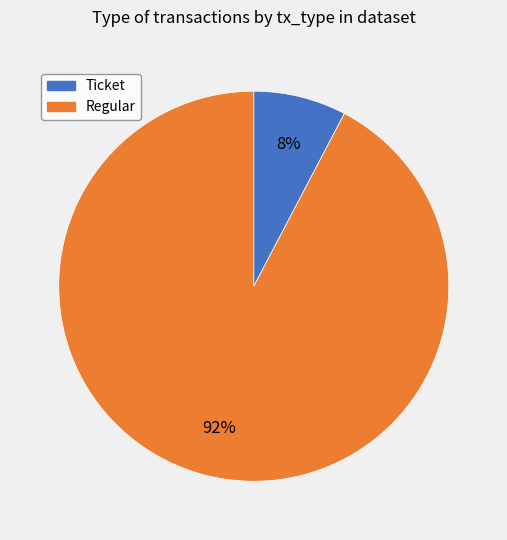

What percentage is the Regular slice, to the nearest percent?

92%